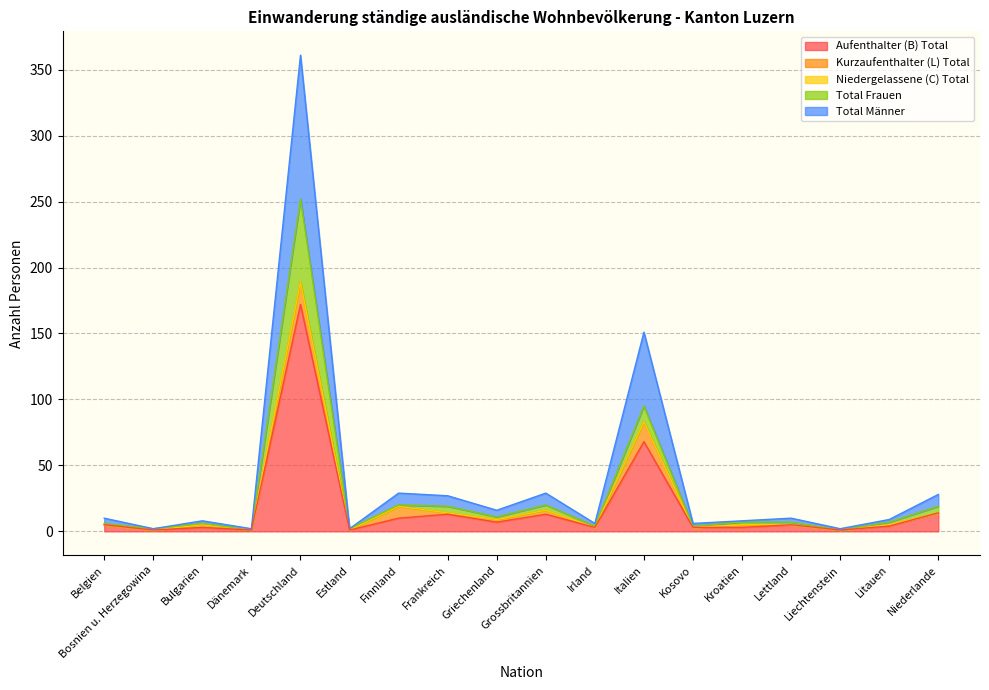

Which label corresponds to the smallest value in the chart?

Bosnien u. Herzegowina